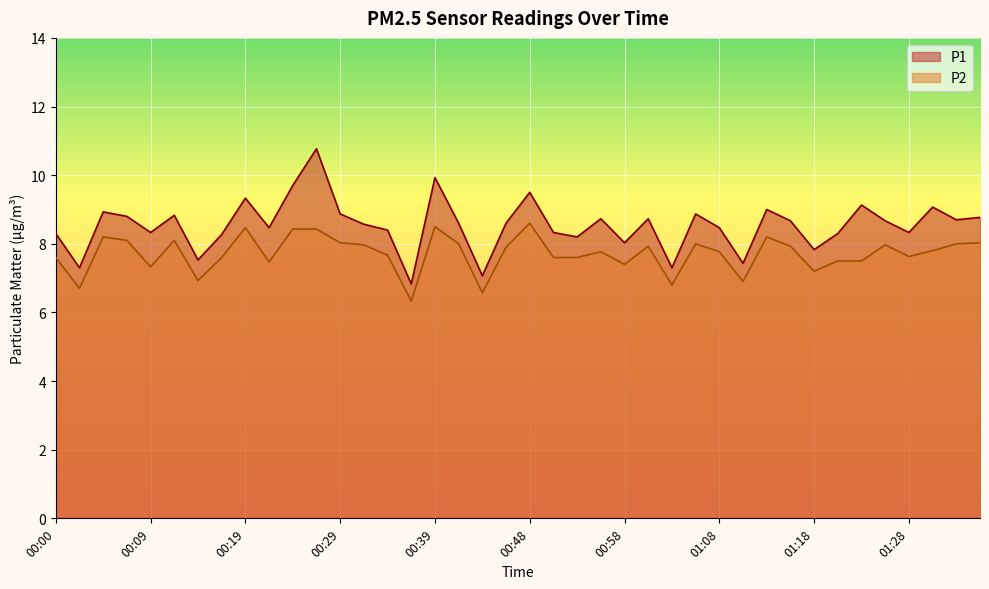

True or false: P1 and P2 cross at least once.

False